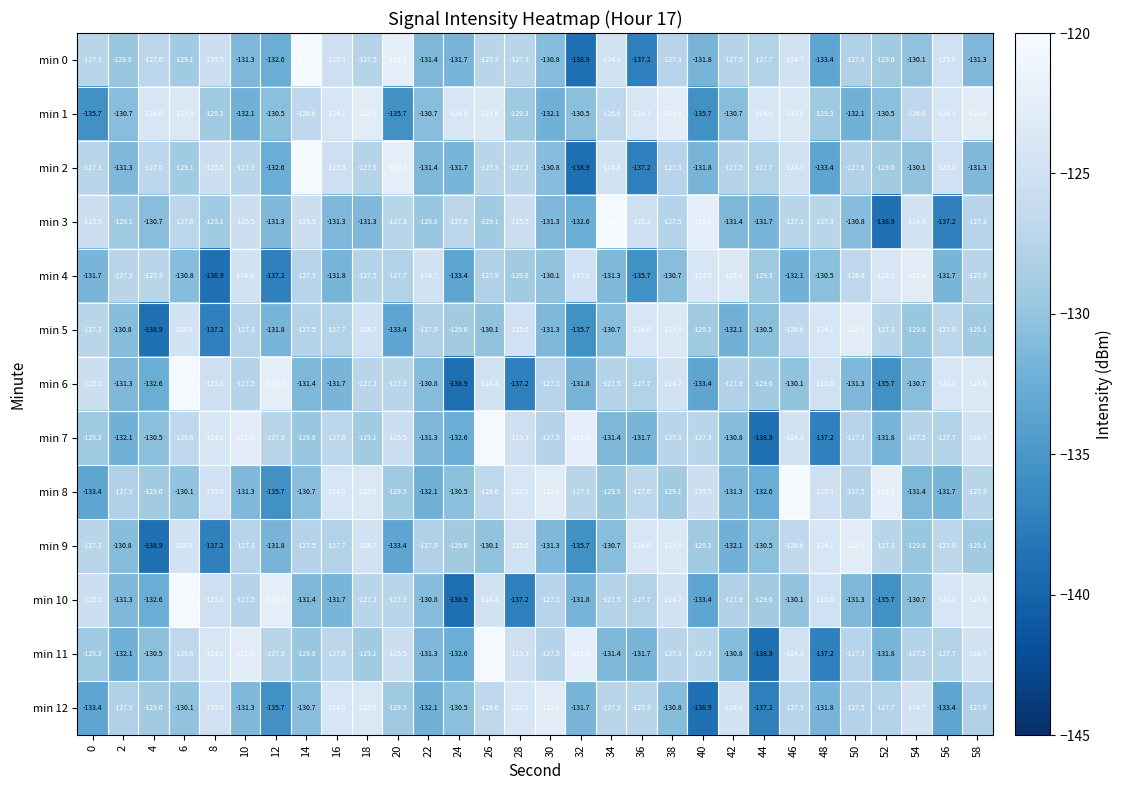

Between 16 and 56, which series saw the biggest shift?

min 12